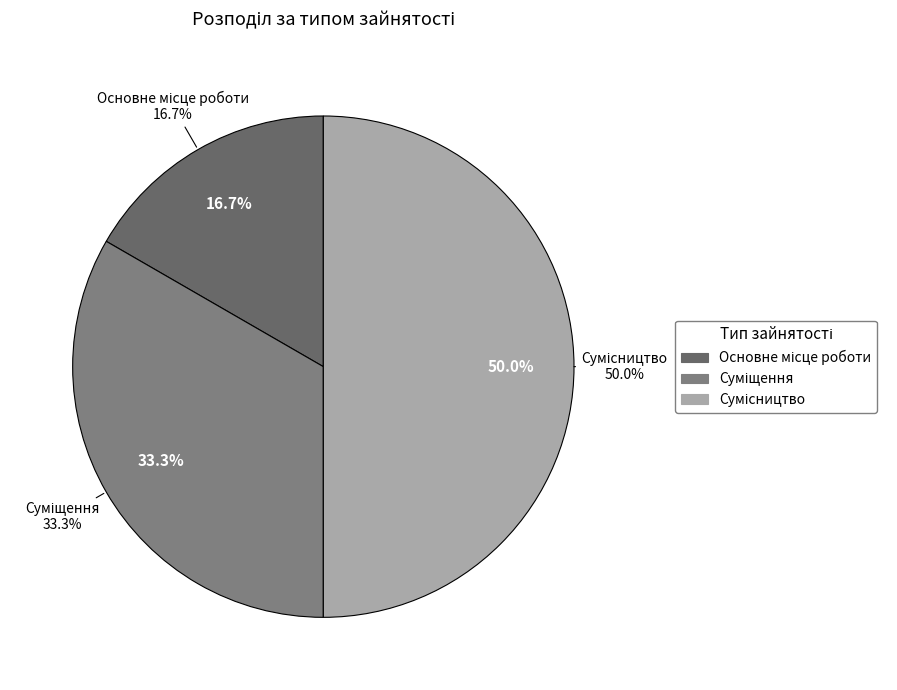

What is the change in value from Основне місце роботи to Сумісництво?

+2